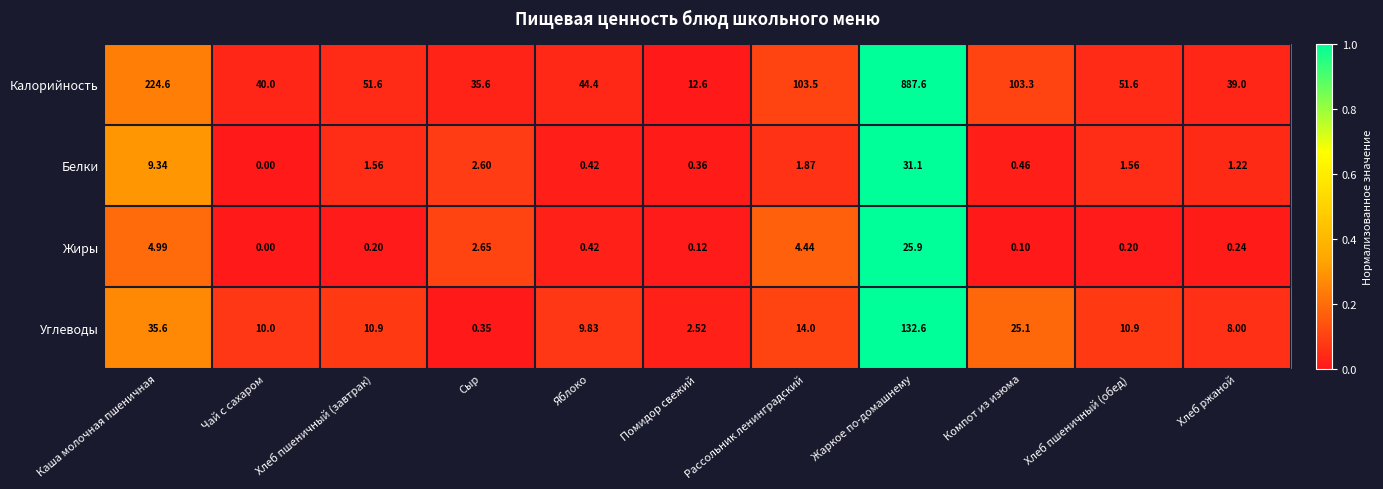

Which series changed the most between Каша молочная пшеничная and Хлеб ржаной?

Калорийность